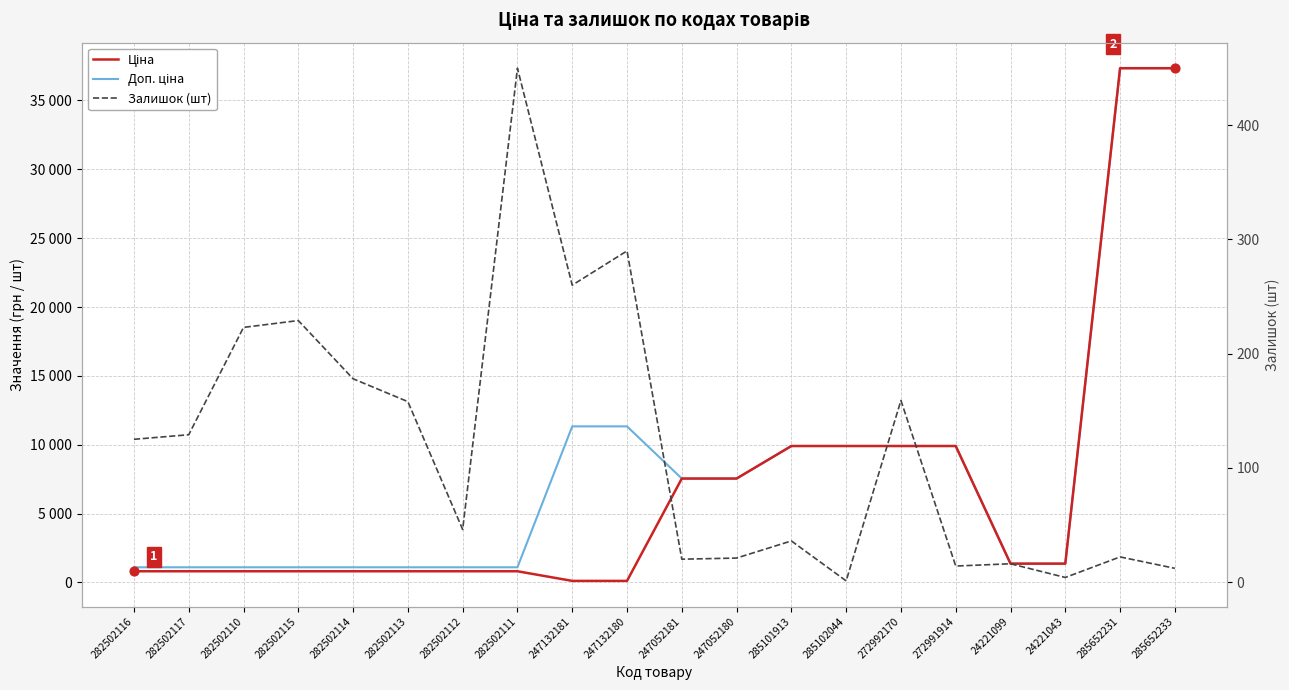

Which series contains the lowest Y value?

Залишок (шт)